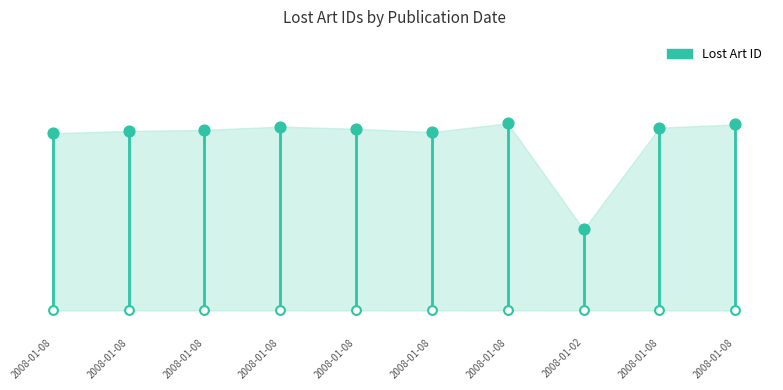

What is the change in value from 2008-01-08 to 2008-01-08?

+4